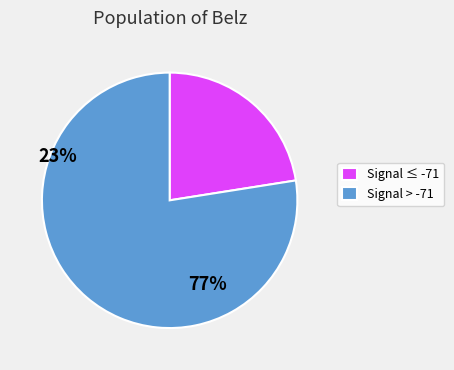

Which slice represents more than half of the pie?

Signal > -71